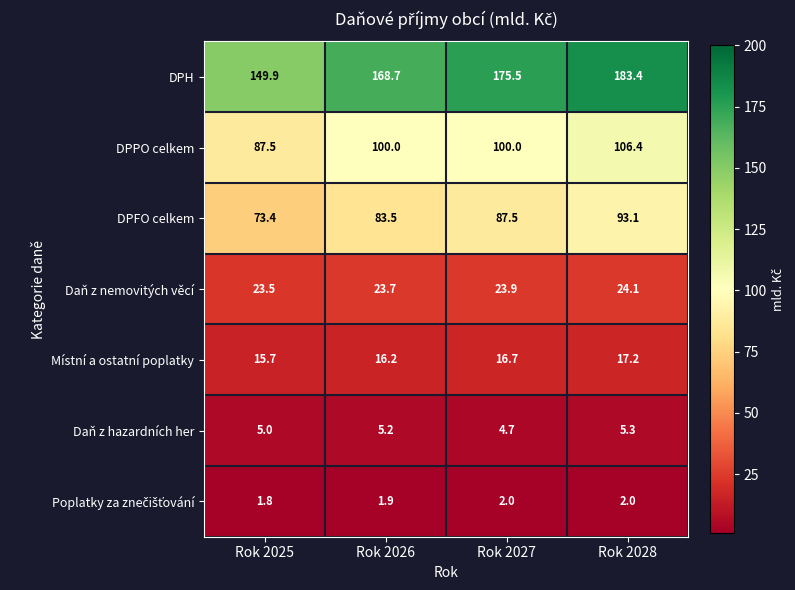

What is the highest value of the DPH series?

183.4